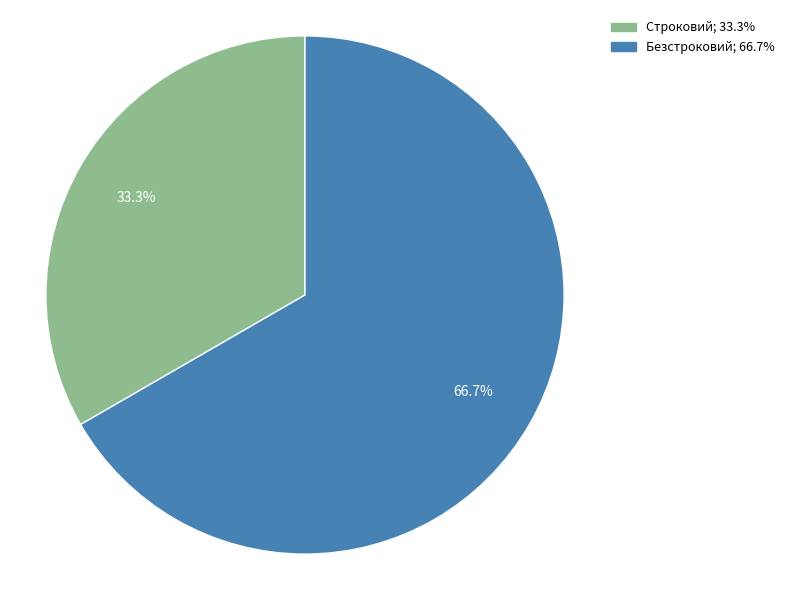

To the nearest percent, what percentage of the pie is Безстроковий?

67%